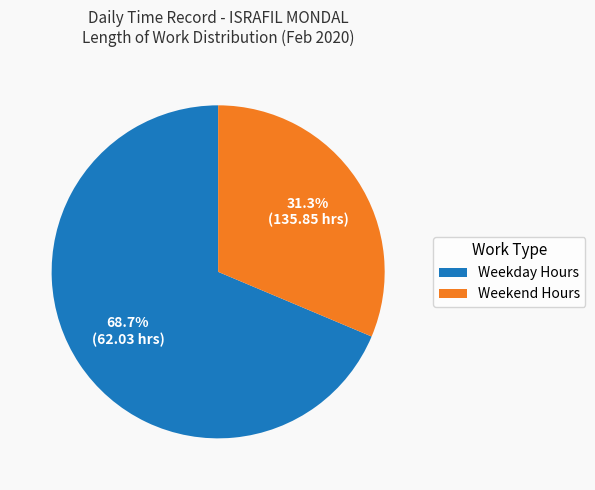

What portion of the pie excludes Weekend Hours?

68.7%